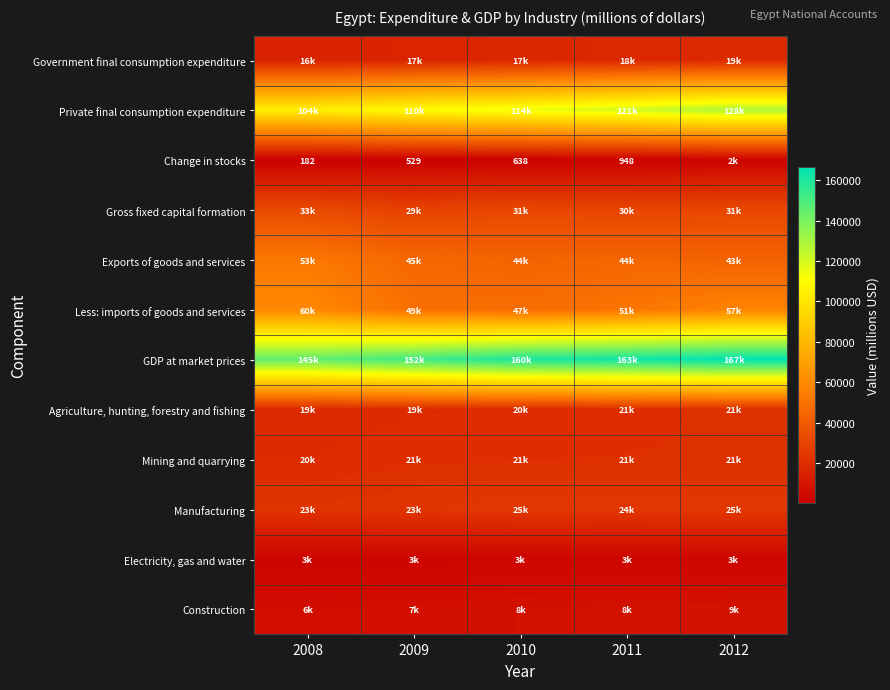

The Private final consumption expenditure series shows 60752.4 at 2011. True or false?

False